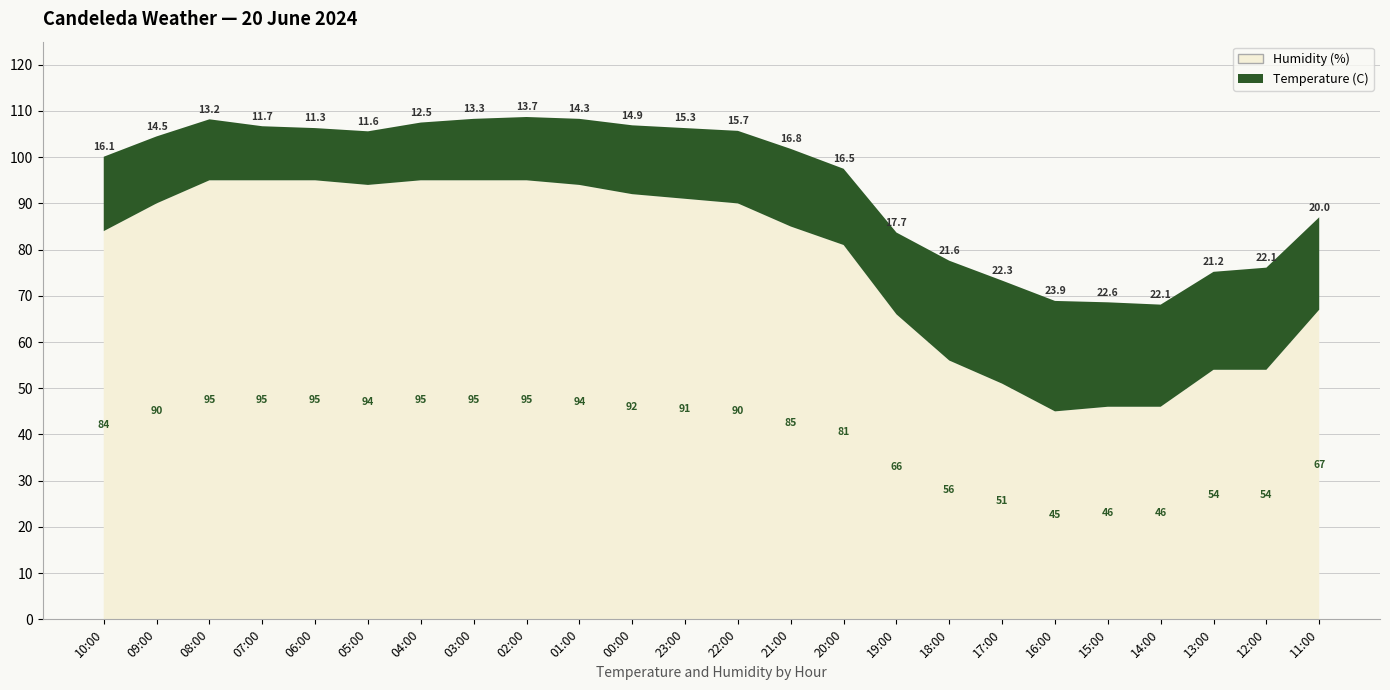

Reading left to right, list all the values displayed in this chart.

Temperature (C): 10:00=16.1	09:00=14.5	08:00=13.2	07:00=11.7	06:00=11.3	05:00=11.6	04:00=12.5	03:00=13.3	02:00=13.7	01:00=14.3	00:00=14.9	23:00=15.3	22:00=15.7	21:00=16.8	20:00=16.5	19:00=17.7	18:00=21.6	17:00=22.3	16:00=23.9	15:00=22.6	14:00=22.1	13:00=21.2	12:00=22.1	11:00=20.0
Humidity (%): 10:00=84.0	09:00=90.0	08:00=95.0	07:00=95.0	06:00=95.0	05:00=94.0	04:00=95.0	03:00=95.0	02:00=95.0	01:00=94.0	00:00=92.0	23:00=91.0	22:00=90.0	21:00=85.0	20:00=81.0	19:00=66.0	18:00=56.0	17:00=51.0	16:00=45.0	15:00=46.0	14:00=46.0	13:00=54.0	12:00=54.0	11:00=67.0